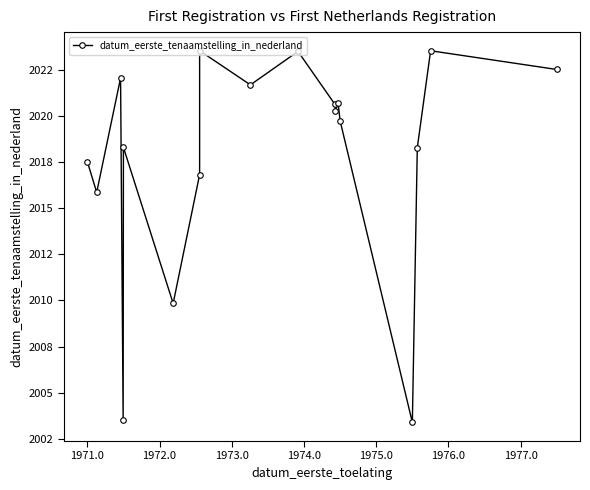

The value at 16 is 2847.5. True or false?

False